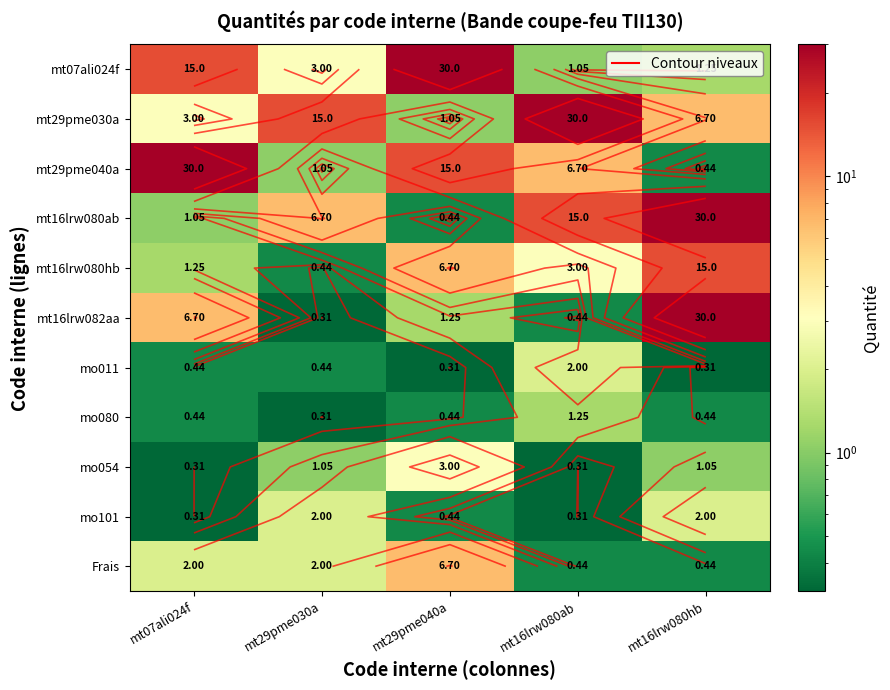

What is the difference between the maximum and minimum values in the mo054 series?

2.7